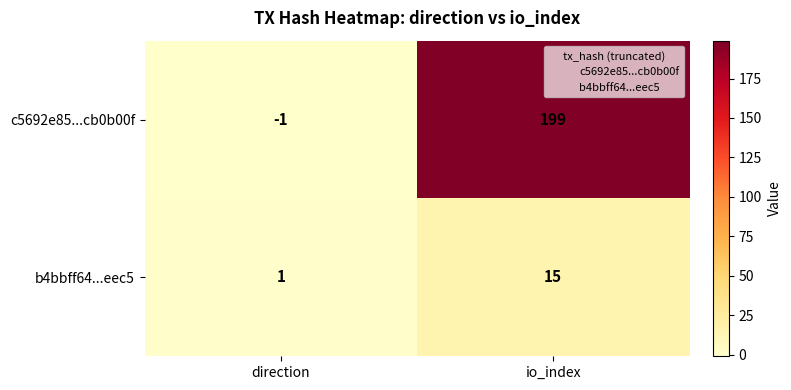

What is the average value of the b4bbff64...eec5 series?

8